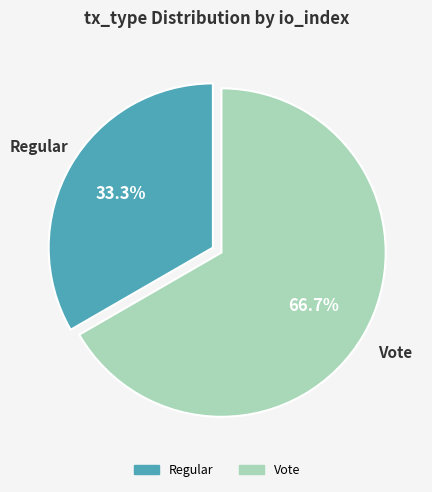

To the nearest percent, what is the combined percentage of Vote and Regular?

100%